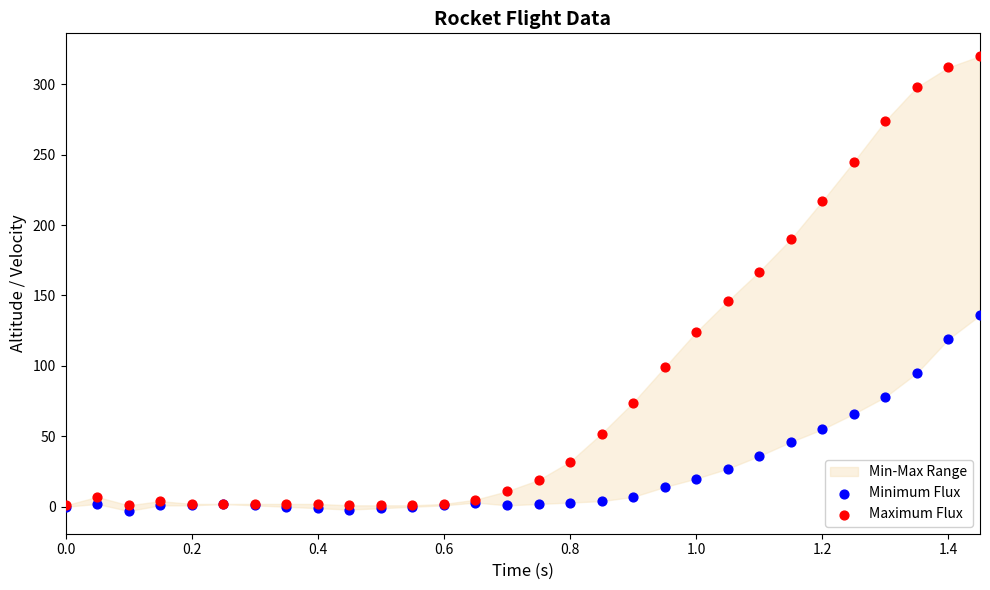

In the Maximum Flux series, what Y value is closest to 160?

167